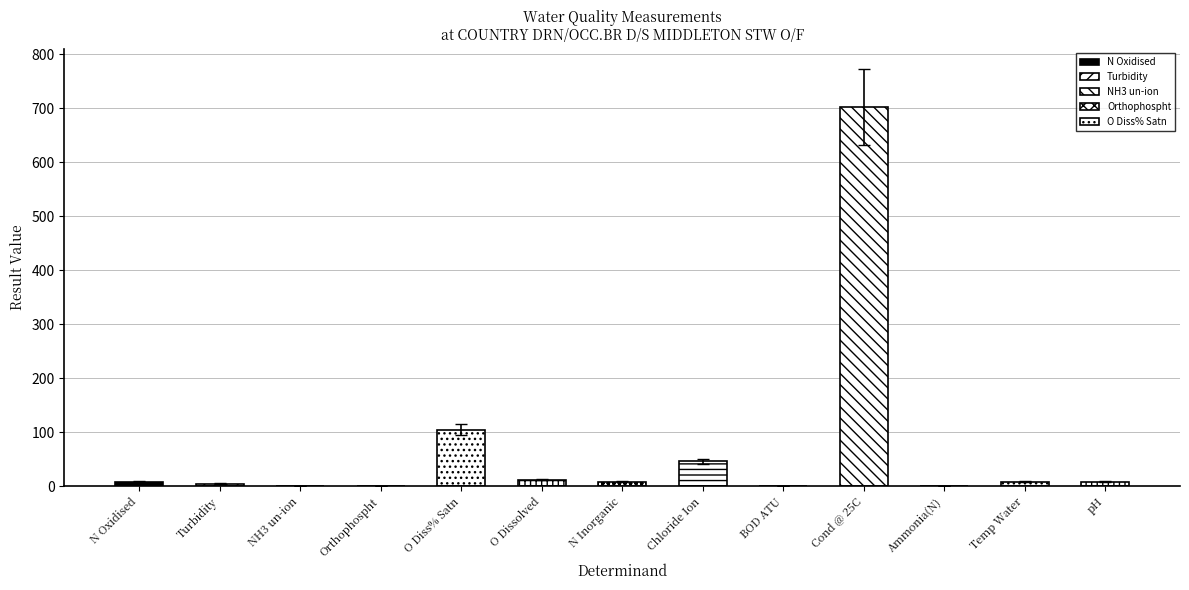

What position from the right is Chloride Ion?

6